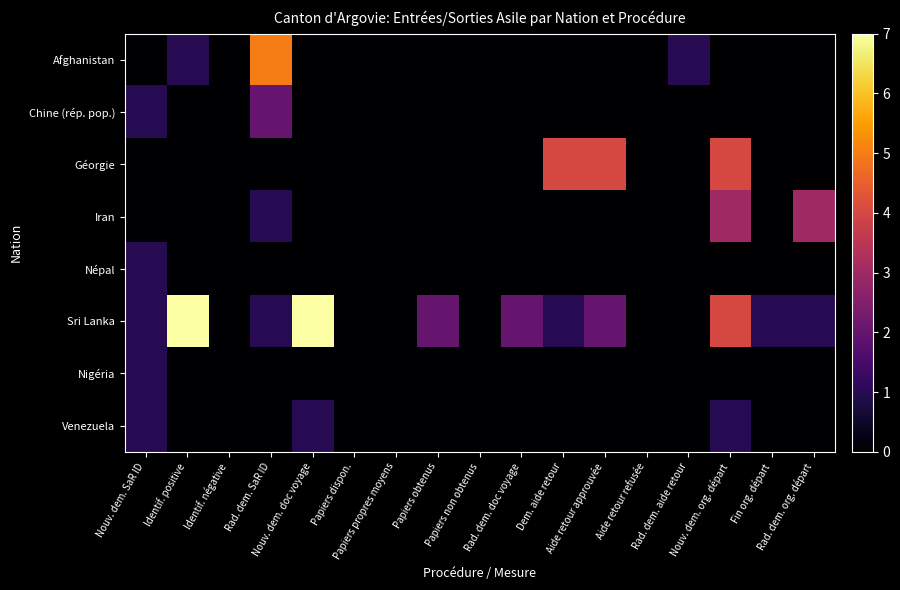

Reading left to right, list all the values displayed in this chart.

Afghanistan: Nouv. dem. SaR ID=0	Identif. positive=1	Identif. négative=0	Rad. dem. SaR ID=5	Nouv. dem. doc voyage=0	Papiers dispon.=0	Papiers propres moyens=0	Papiers obtenus=0	Papiers non obtenus=0	Rad. dem. doc voyage=0	Dem. aide retour=0	Aide retour approuvée=0	Aide retour refusée=0	Rad. dem. aide retour=1	Nouv. dem. org. départ=0	Fin org. départ=0	Rad. dem. org. départ=0
Chine (rép. pop.): Nouv. dem. SaR ID=1	Identif. positive=0	Identif. négative=0	Rad. dem. SaR ID=2	Nouv. dem. doc voyage=0	Papiers dispon.=0	Papiers propres moyens=0	Papiers obtenus=0	Papiers non obtenus=0	Rad. dem. doc voyage=0	Dem. aide retour=0	Aide retour approuvée=0	Aide retour refusée=0	Rad. dem. aide retour=0	Nouv. dem. org. départ=0	Fin org. départ=0	Rad. dem. org. départ=0
Géorgie: Nouv. dem. SaR ID=0	Identif. positive=0	Identif. négative=0	Rad. dem. SaR ID=0	Nouv. dem. doc voyage=0	Papiers dispon.=0	Papiers propres moyens=0	Papiers obtenus=0	Papiers non obtenus=0	Rad. dem. doc voyage=0	Dem. aide retour=4	Aide retour approuvée=4	Aide retour refusée=0	Rad. dem. aide retour=0	Nouv. dem. org. départ=4	Fin org. départ=0	Rad. dem. org. départ=0
Iran: Nouv. dem. SaR ID=0	Identif. positive=0	Identif. négative=0	Rad. dem. SaR ID=1	Nouv. dem. doc voyage=0	Papiers dispon.=0	Papiers propres moyens=0	Papiers obtenus=0	Papiers non obtenus=0	Rad. dem. doc voyage=0	Dem. aide retour=0	Aide retour approuvée=0	Aide retour refusée=0	Rad. dem. aide retour=0	Nouv. dem. org. départ=3	Fin org. départ=0	Rad. dem. org. départ=3
Népal: Nouv. dem. SaR ID=1	Identif. positive=0	Identif. négative=0	Rad. dem. SaR ID=0	Nouv. dem. doc voyage=0	Papiers dispon.=0	Papiers propres moyens=0	Papiers obtenus=0	Papiers non obtenus=0	Rad. dem. doc voyage=0	Dem. aide retour=0	Aide retour approuvée=0	Aide retour refusée=0	Rad. dem. aide retour=0	Nouv. dem. org. départ=0	Fin org. départ=0	Rad. dem. org. départ=0
Sri Lanka: Nouv. dem. SaR ID=1	Identif. positive=7	Identif. négative=0	Rad. dem. SaR ID=1	Nouv. dem. doc voyage=7	Papiers dispon.=0	Papiers propres moyens=0	Papiers obtenus=2	Papiers non obtenus=0	Rad. dem. doc voyage=2	Dem. aide retour=1	Aide retour approuvée=2	Aide retour refusée=0	Rad. dem. aide retour=0	Nouv. dem. org. départ=4	Fin org. départ=1	Rad. dem. org. départ=1
Nigéria: Nouv. dem. SaR ID=1	Identif. positive=0	Identif. négative=0	Rad. dem. SaR ID=0	Nouv. dem. doc voyage=0	Papiers dispon.=0	Papiers propres moyens=0	Papiers obtenus=0	Papiers non obtenus=0	Rad. dem. doc voyage=0	Dem. aide retour=0	Aide retour approuvée=0	Aide retour refusée=0	Rad. dem. aide retour=0	Nouv. dem. org. départ=0	Fin org. départ=0	Rad. dem. org. départ=0
Venezuela: Nouv. dem. SaR ID=1	Identif. positive=0	Identif. négative=0	Rad. dem. SaR ID=0	Nouv. dem. doc voyage=1	Papiers dispon.=0	Papiers propres moyens=0	Papiers obtenus=0	Papiers non obtenus=0	Rad. dem. doc voyage=0	Dem. aide retour=0	Aide retour approuvée=0	Aide retour refusée=0	Rad. dem. aide retour=0	Nouv. dem. org. départ=1	Fin org. départ=0	Rad. dem. org. départ=0